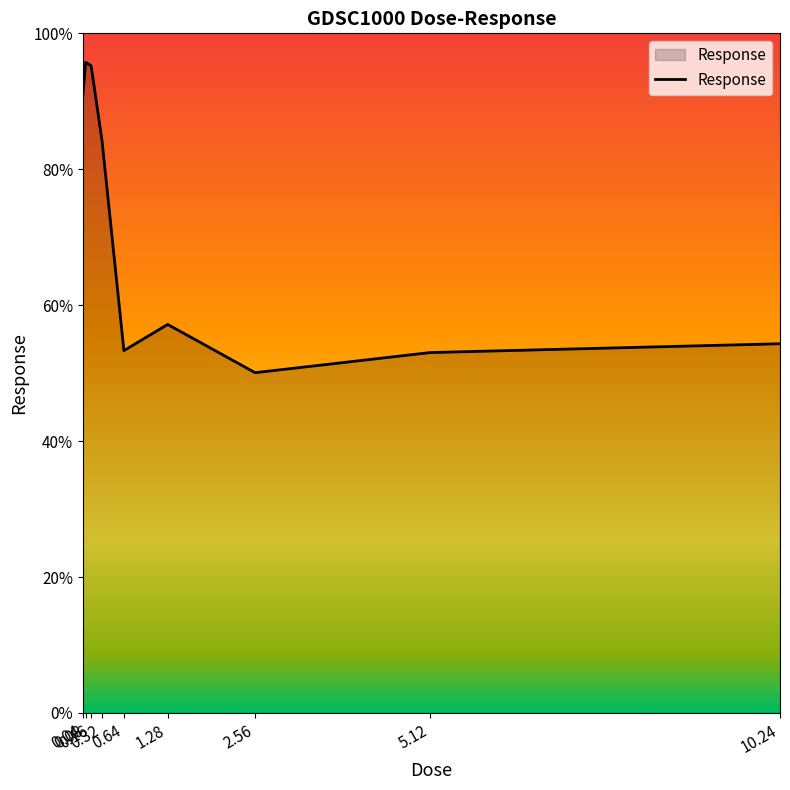

What is the greatest value displayed?

95.7